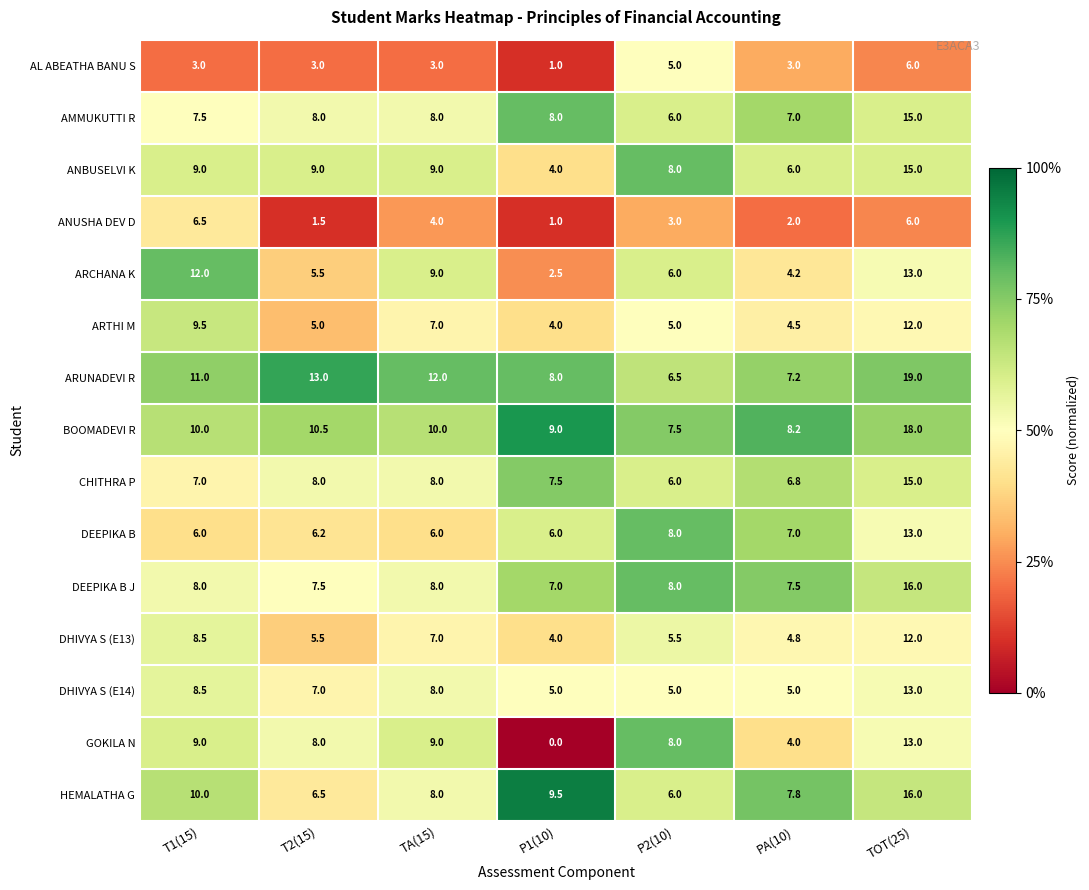

What is the difference between the maximum and second lowest values in the DEEPIKA B J series?

8.5